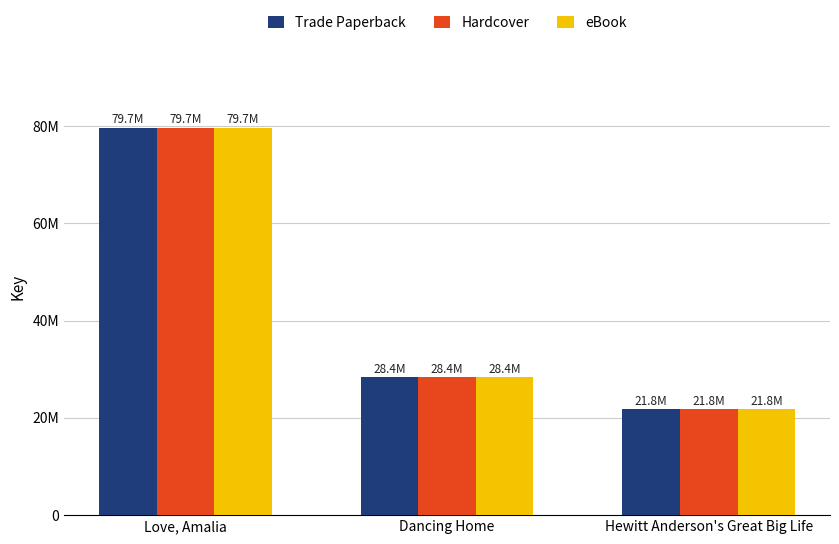

What are all the series names shown in the legend?

Trade Paperback, Hardcover, eBook